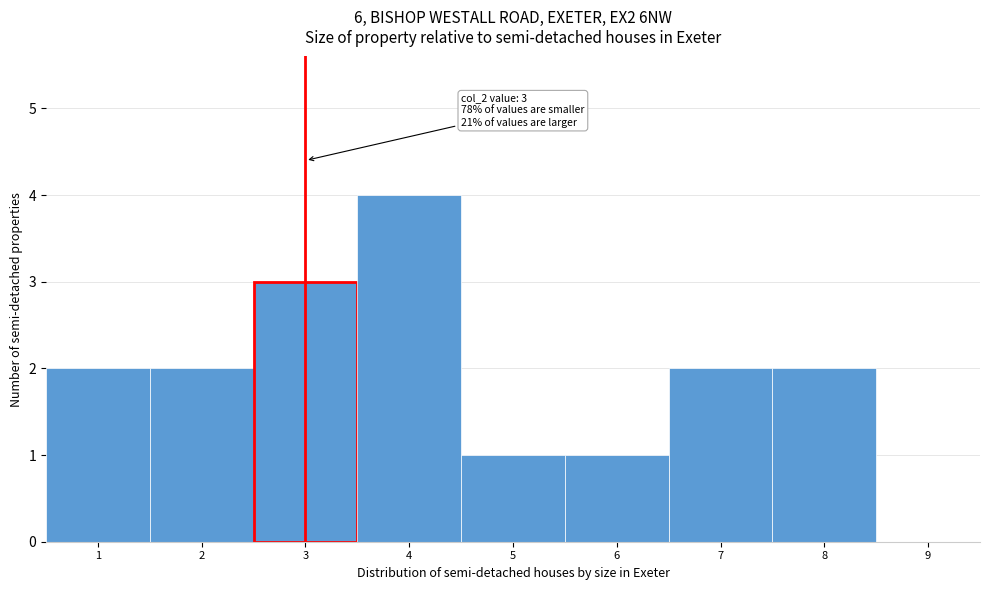

Which range on the x-axis has the tallest bar?

3.5 to 4.5